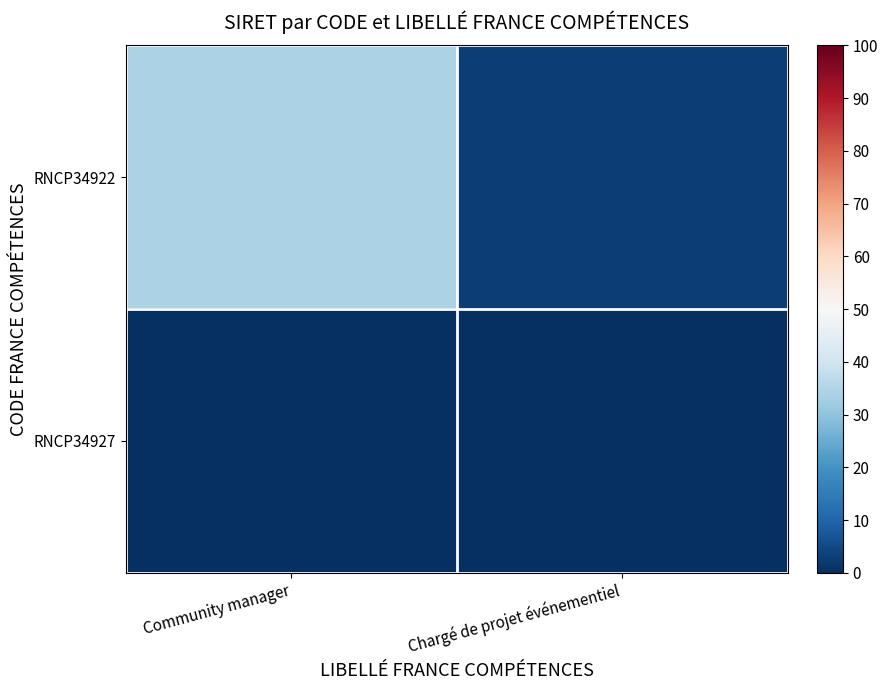

At which category is the sum across all series the highest?

Community manager